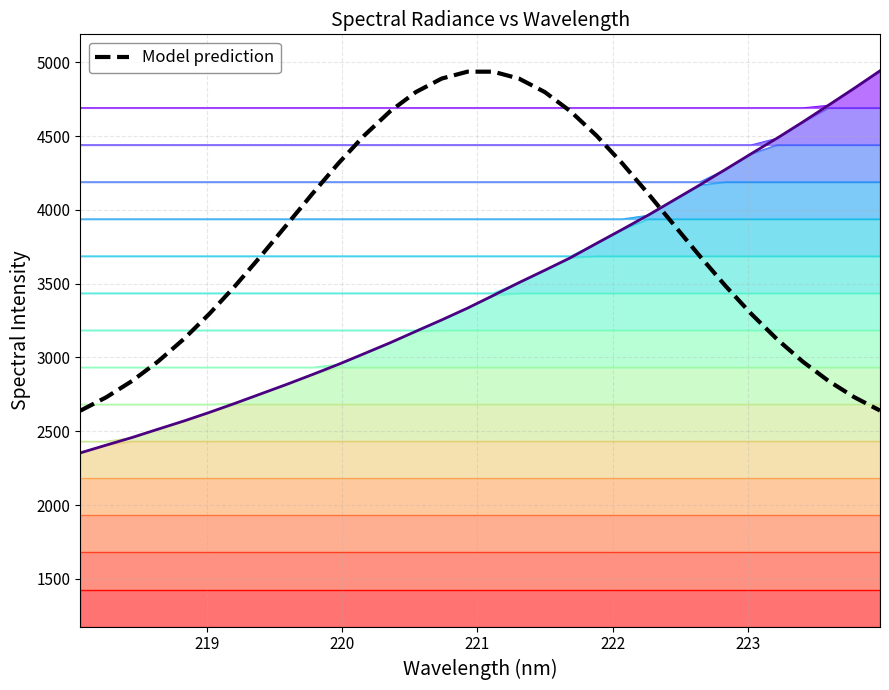

How many lines are shown in the chart?

1